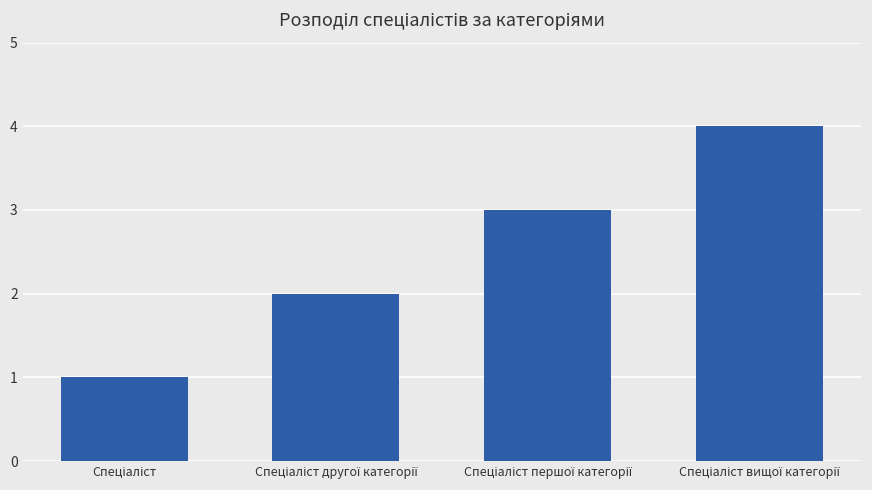

What is the difference between the maximum and second lowest values?

2